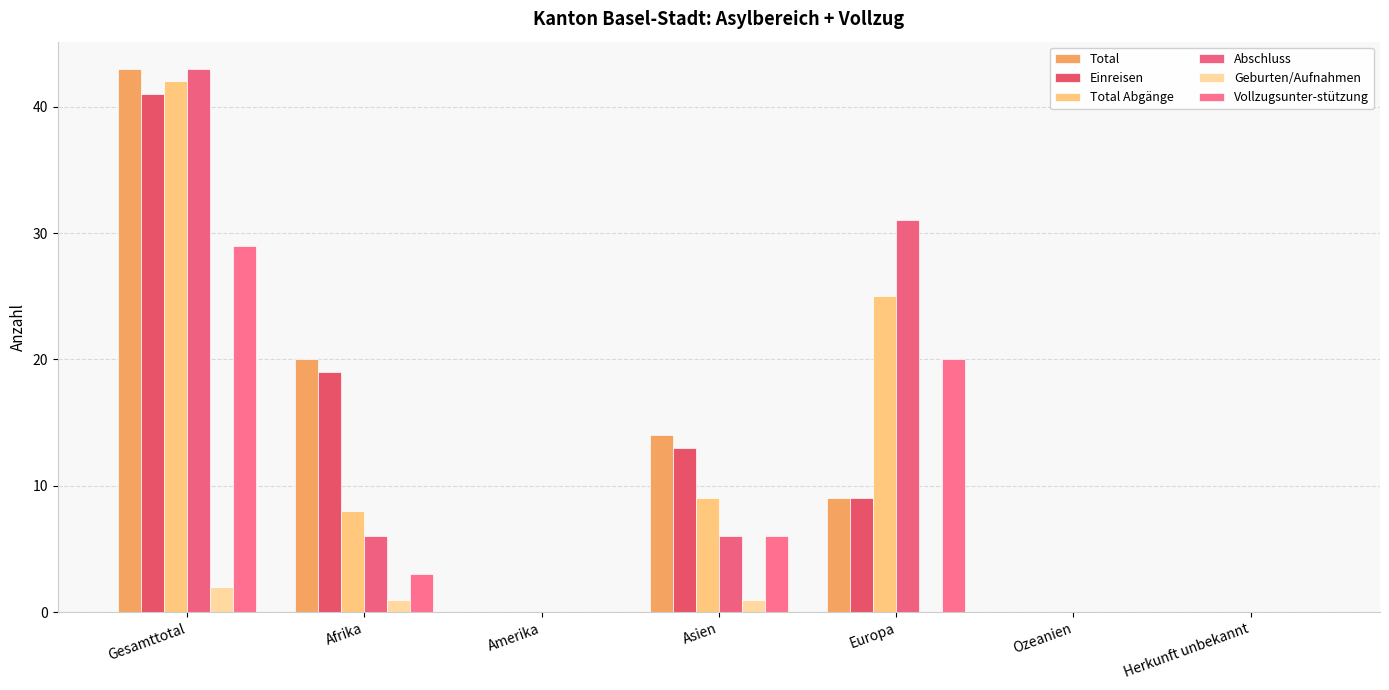

Is it true that Abschluss equals 70 at Gesamttotal?

False